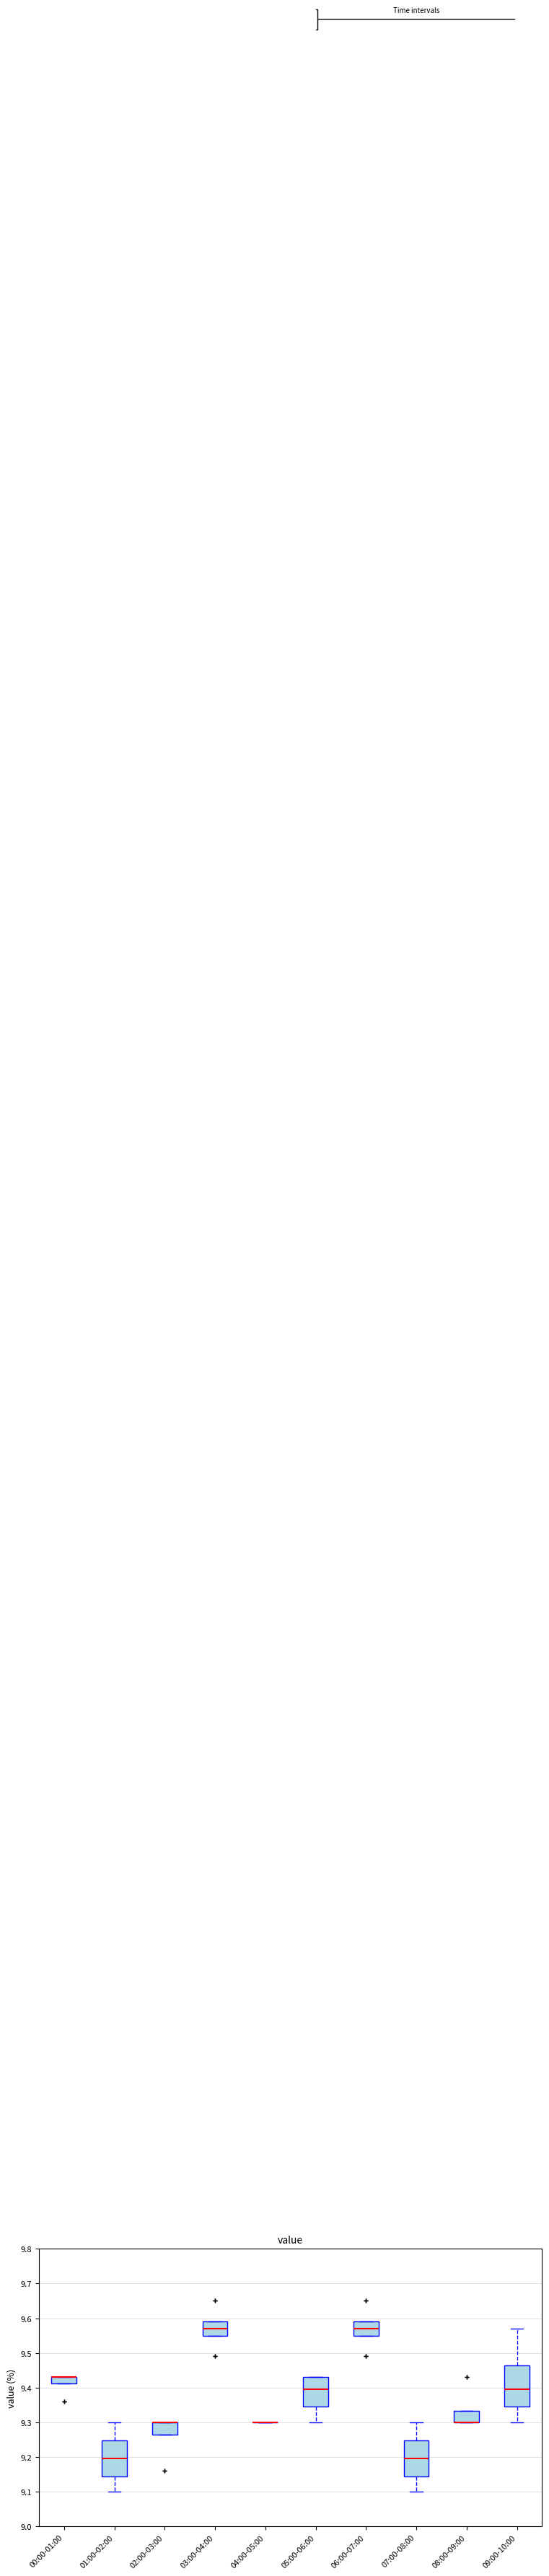

Where is the upper edge of the box for 06:00-07:00 on the y-axis? The values are not printed on the chart, so give them approximately, as read against the axis.

9.59